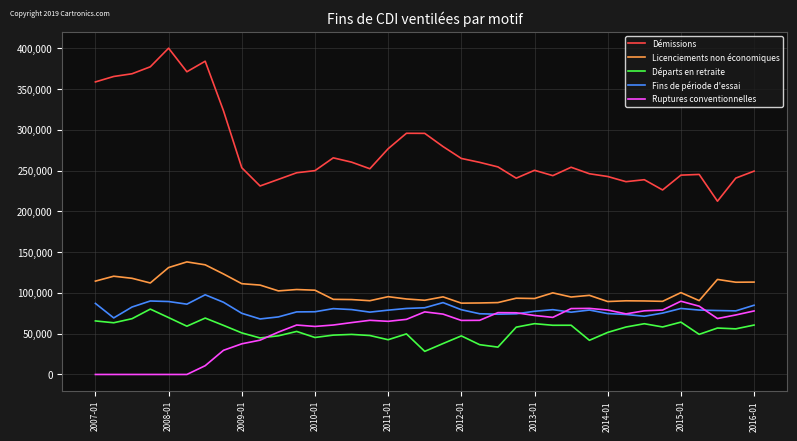

What is the maximum value shown in the chart?

400292